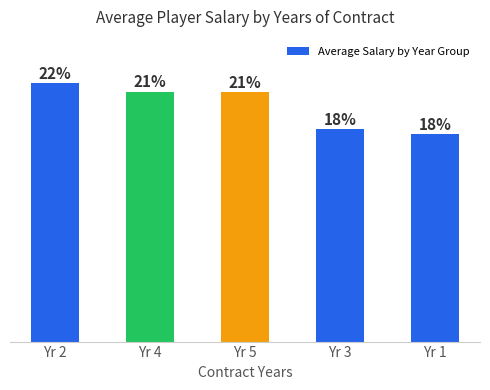

At which category does the chart reach its peak across all series?

Yr 2